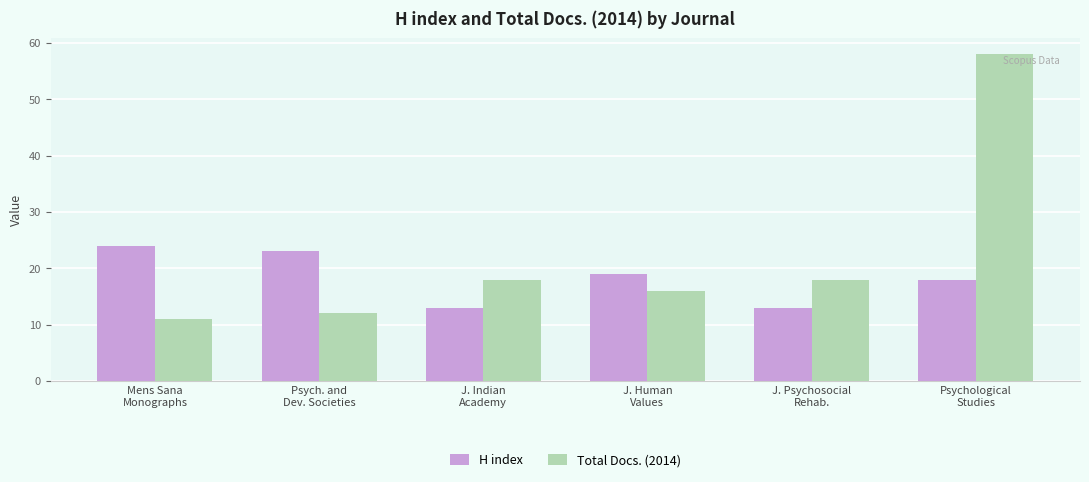

Is the value of H index at Psychological
Studies greater than the value of Total Docs. (2014) at Psych. and
Dev. Societies?

Yes